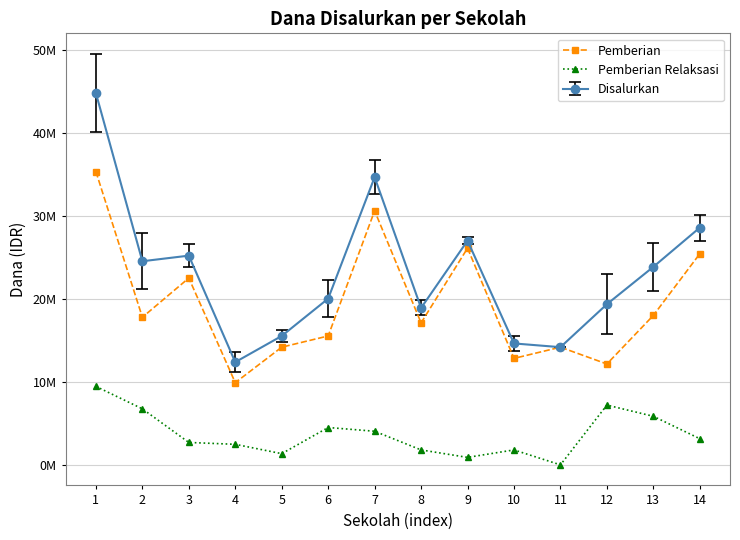

What is the approximate value of Pemberian at 2, to the nearest 100?

17775000